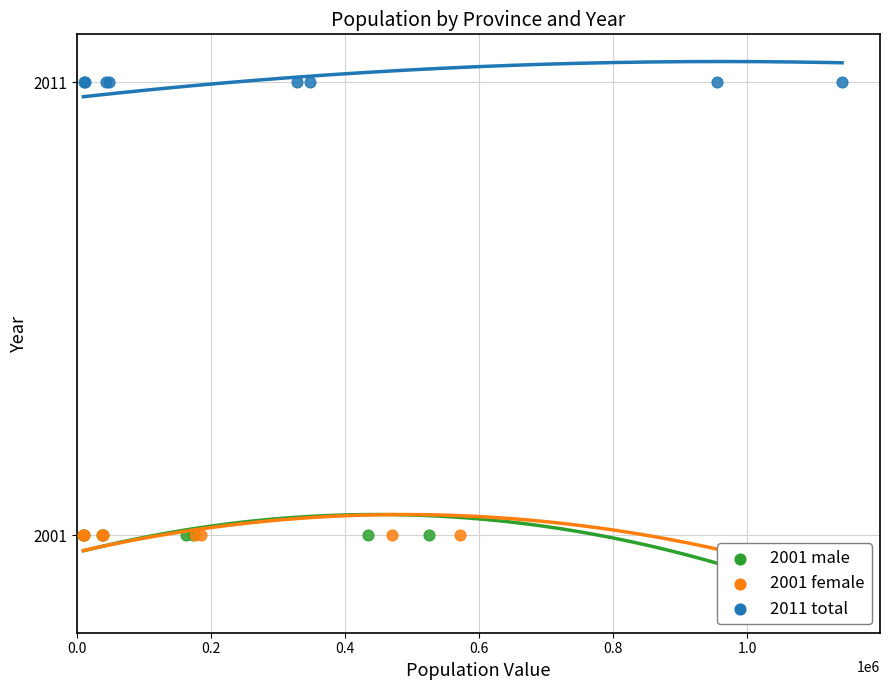

What are all the series names shown in the legend?

2001 male, 2001 female, 2011 total